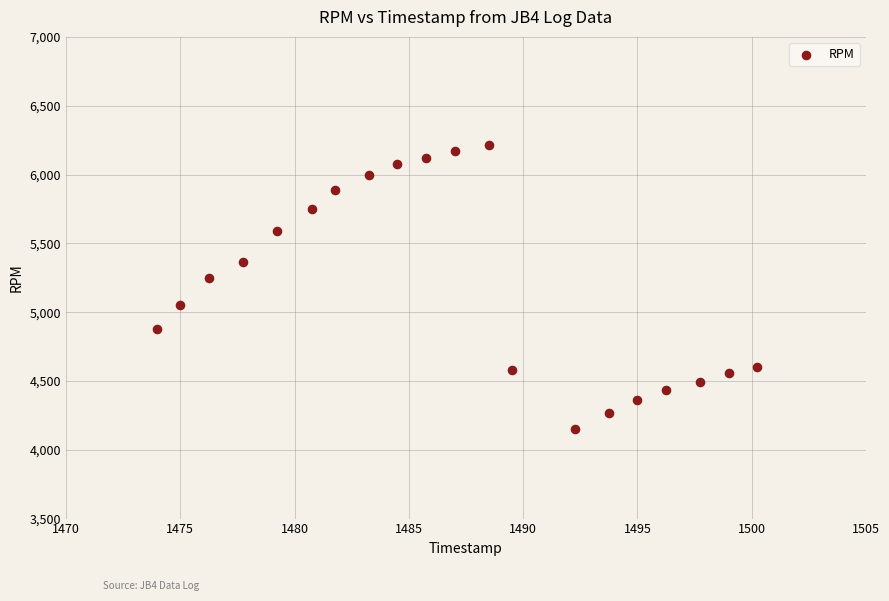

What is the range of Y values (max minus min)?

2060